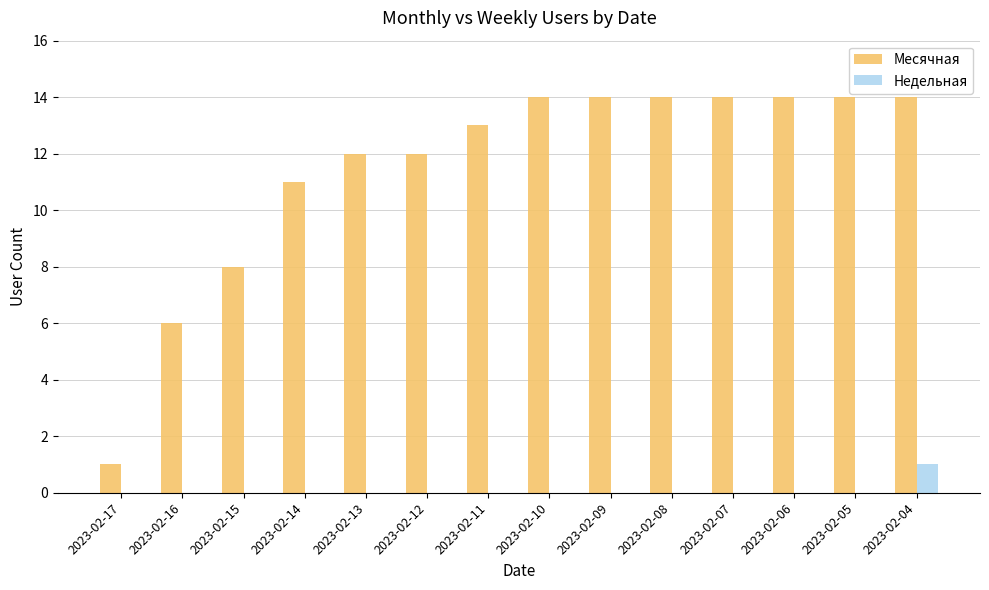

Is it true that Недельная equals -1 at 2023-02-07?

False